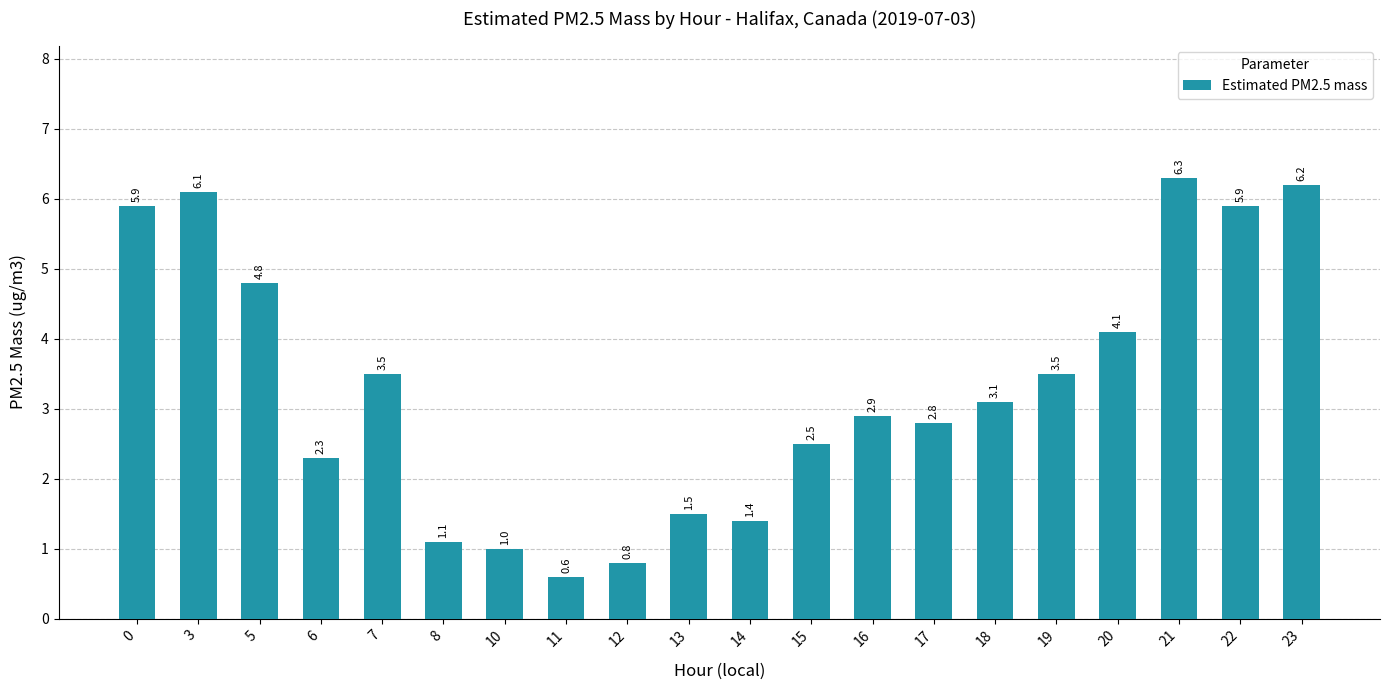

What is the maximum value shown in the chart?

6.3